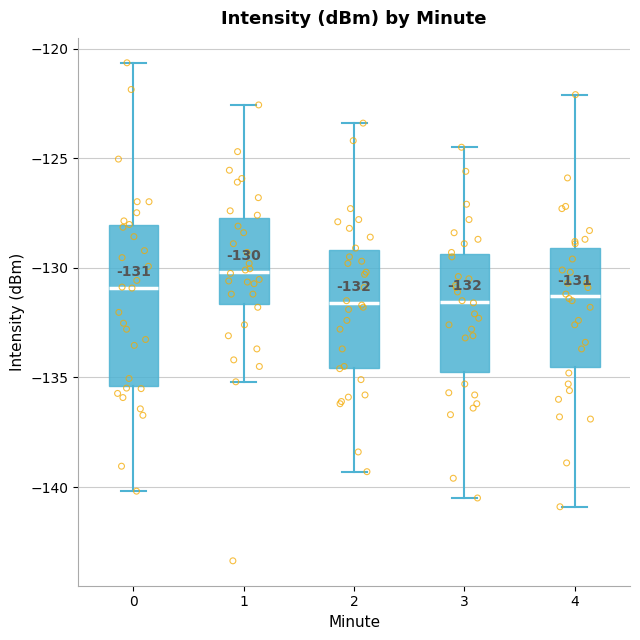

Which box is the tallest, from its lower edge to its upper edge?

0